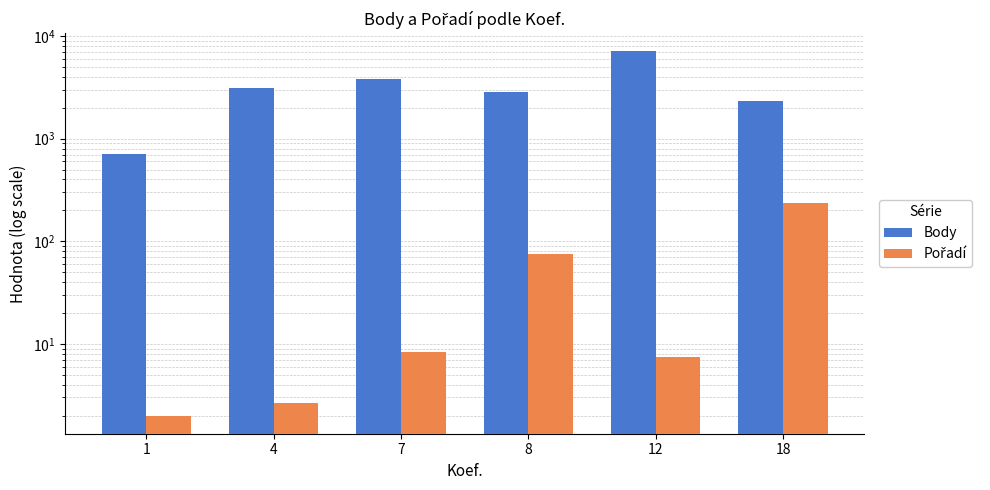

What is the total value across all series at 8?

2954.5